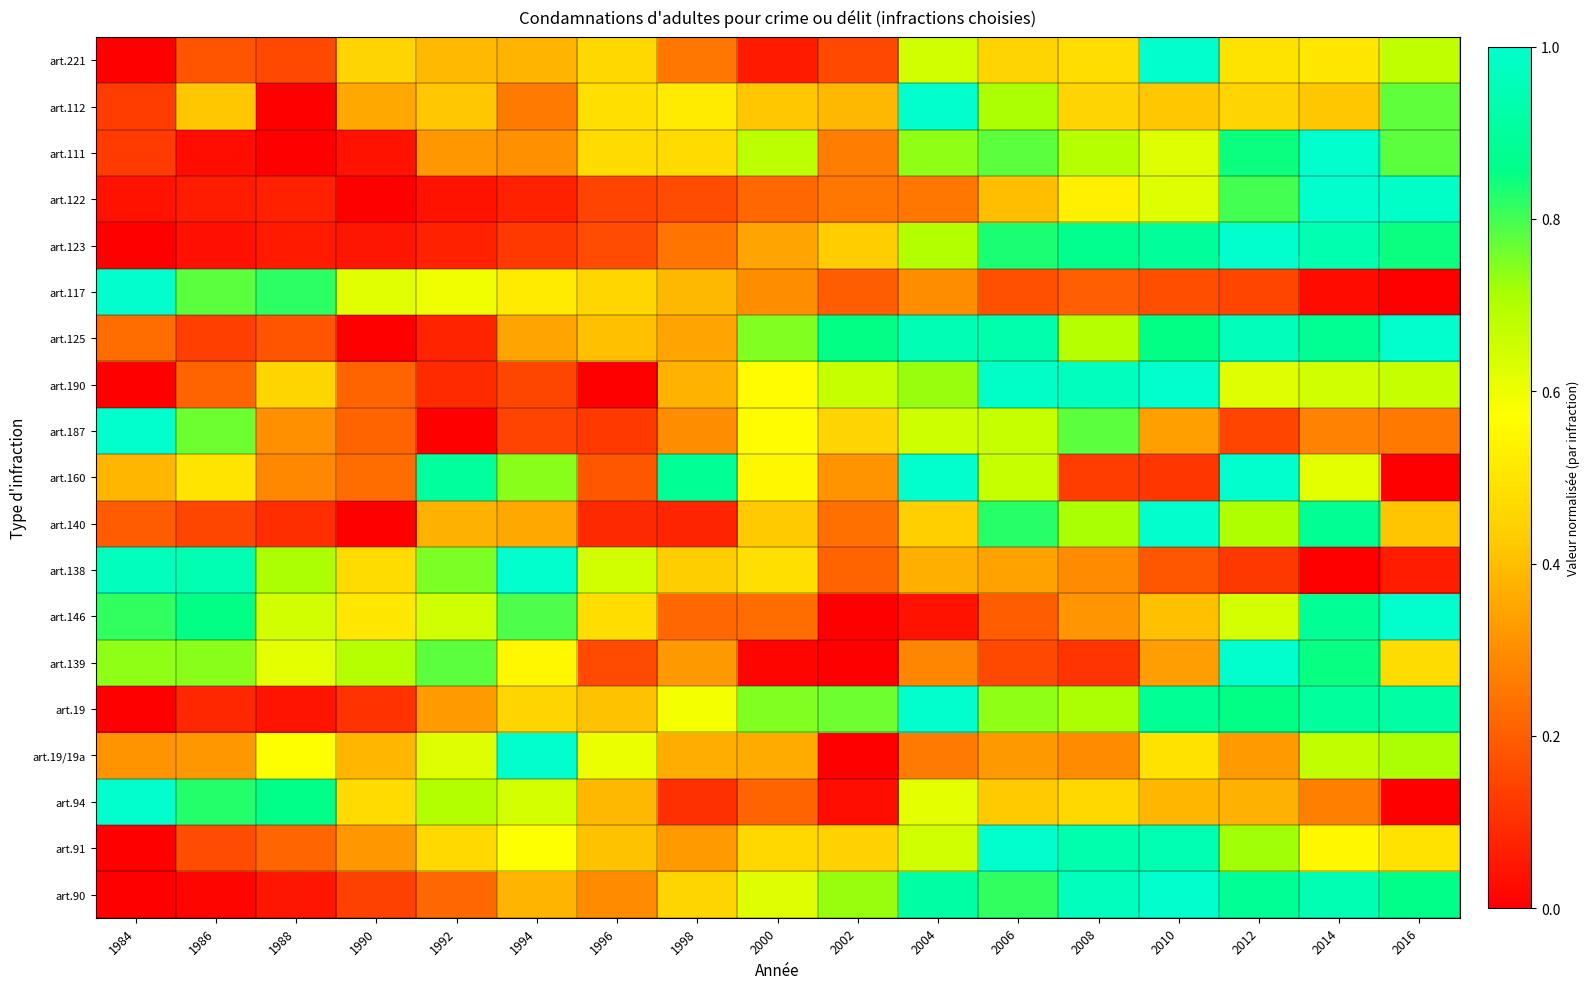

Which has a higher value, 2004 or 1988?

2004